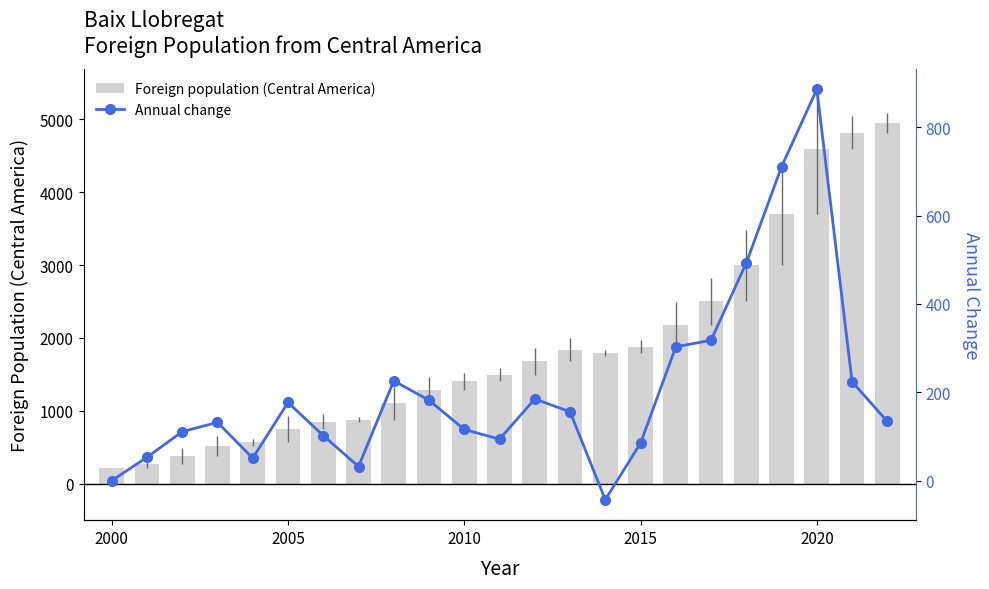

The value of Foreign population (Central America) at 2000 is 222. True or false?

True